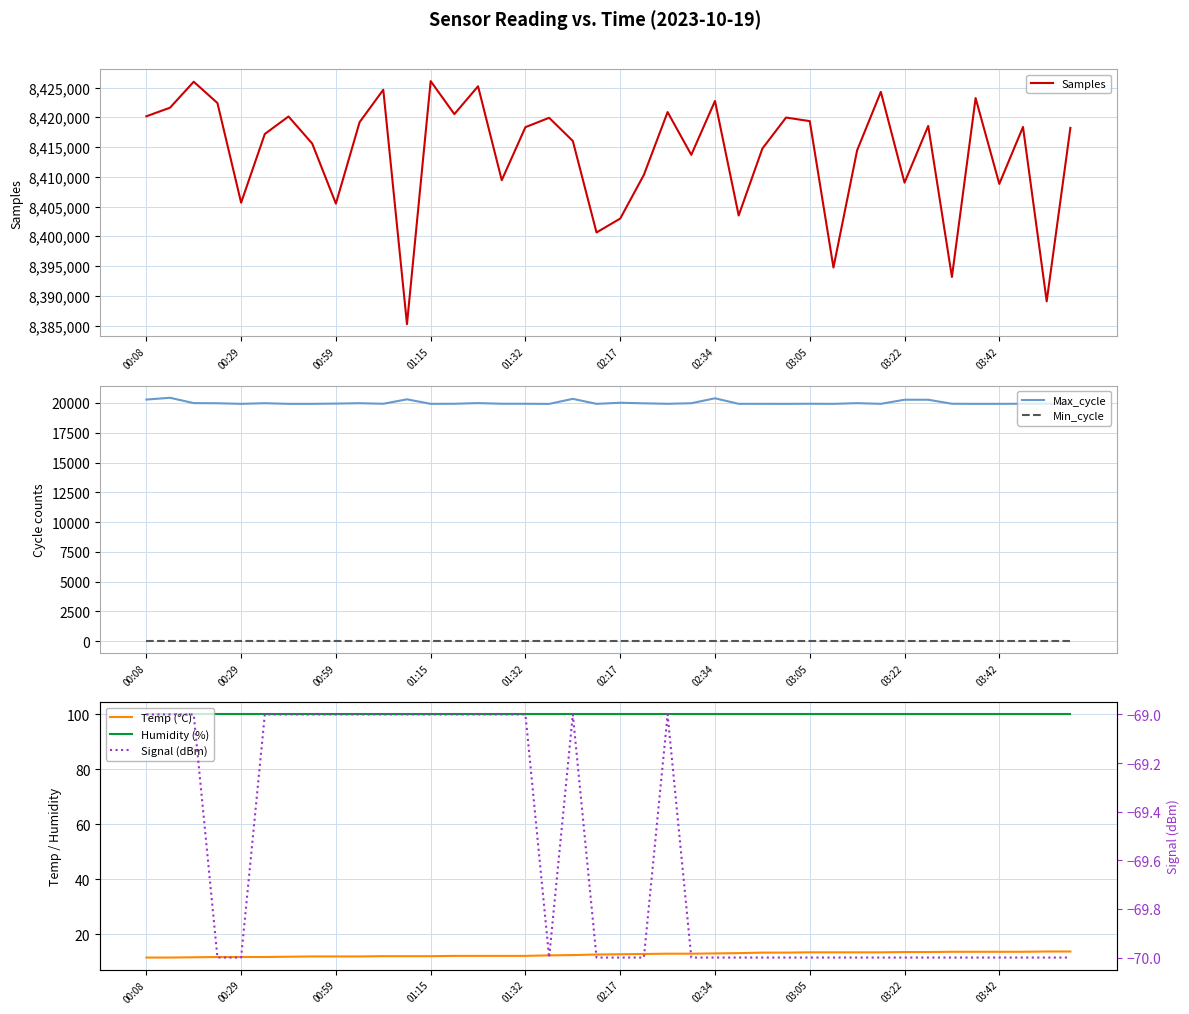

What is the value of the Samples point at the 1st from the left?

8420163.0